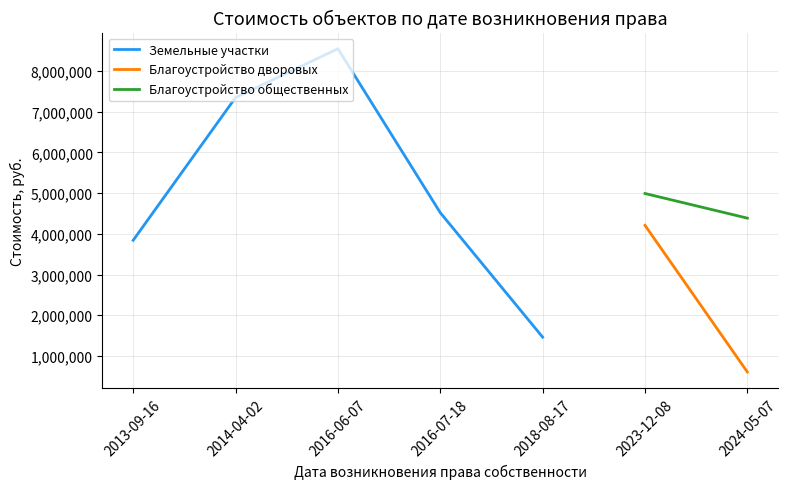

What is the difference between the maximum and minimum values?

7942230.7